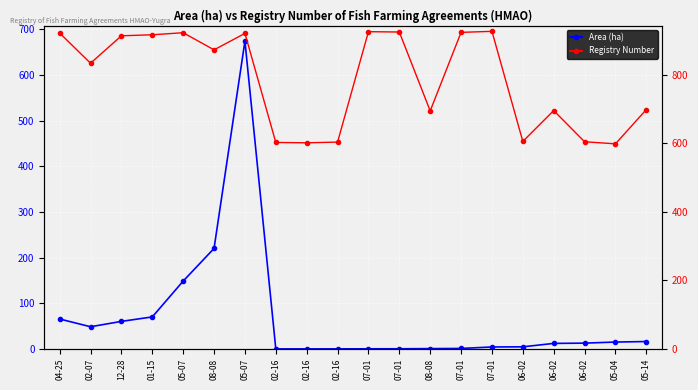

What is the spread (max minus min) of values at 07-01?

924.8